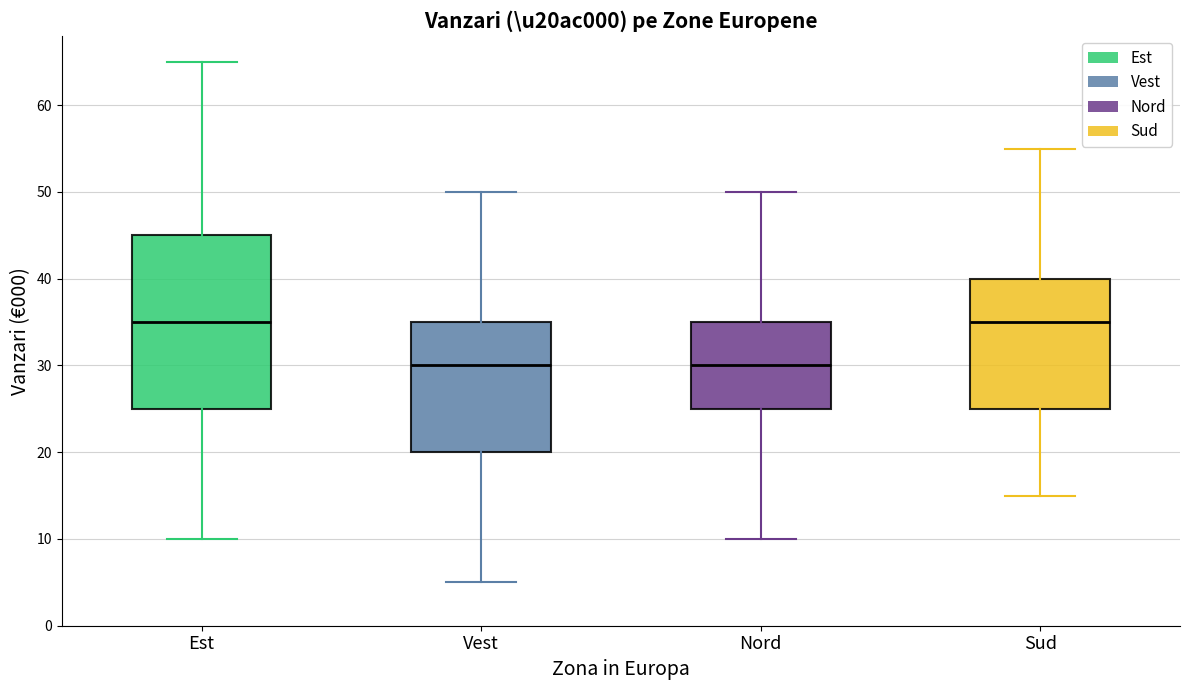

Comparing the boxes themselves (not the whiskers), which one is the tallest?

Est